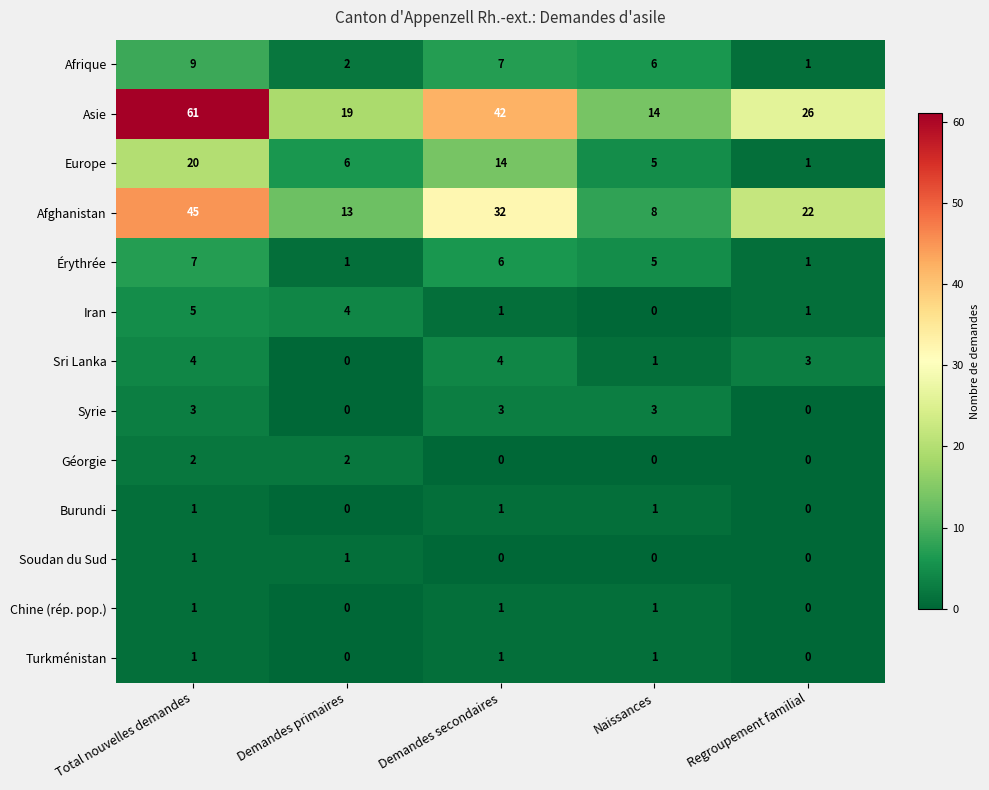

Is the value of Iran at Naissances greater than the value of Syrie at Total nouvelles demandes?

No